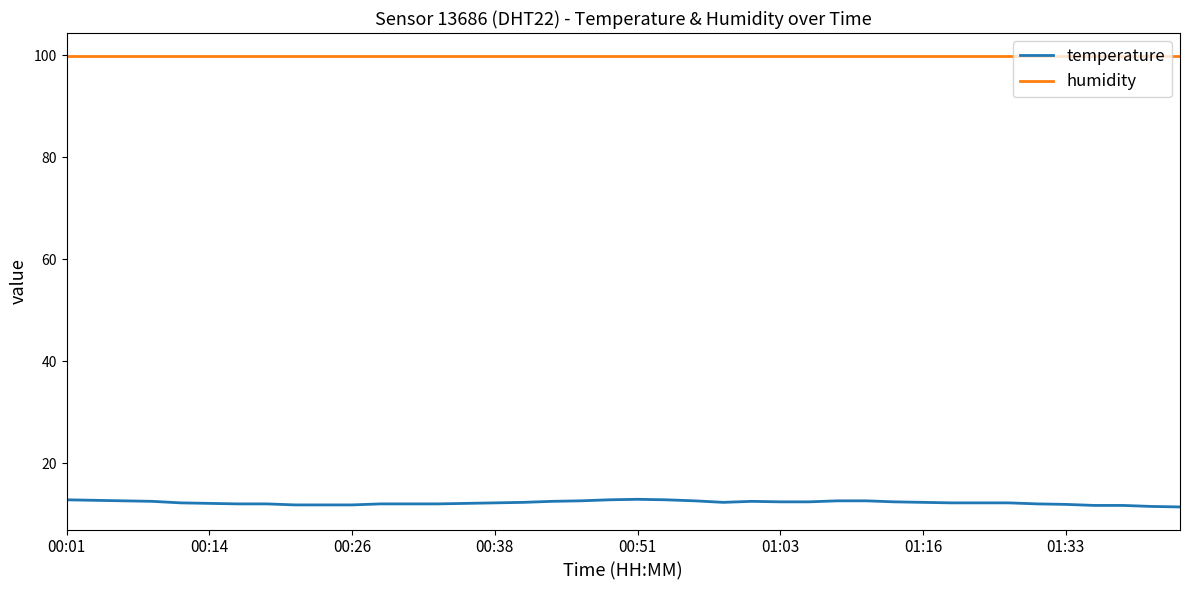

Rank the series by their maximum value, from lowest to highest.

temperature, humidity